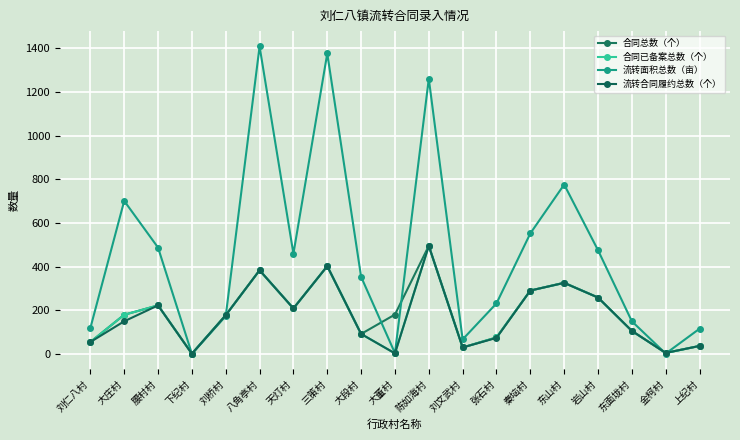

Which series has the largest range (max minus min)?

流转面积总数（亩）